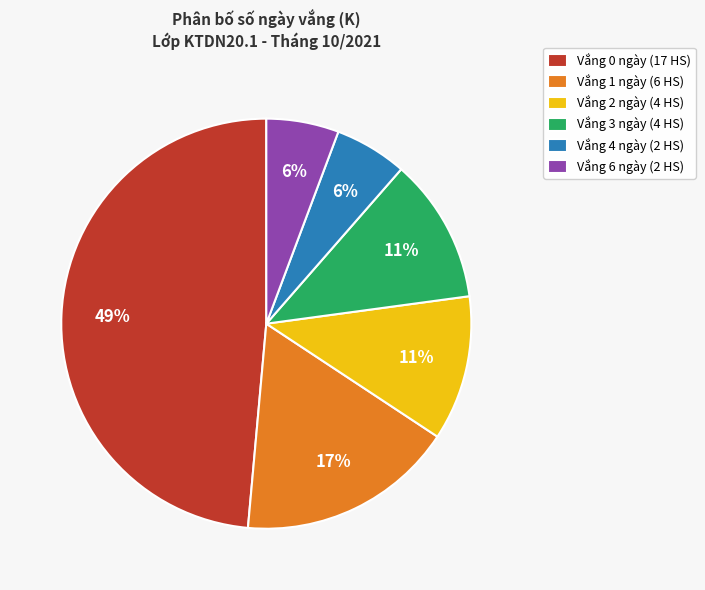

Is it true that Vắng 0 ngày (17 HS) is 56% of the pie?

False